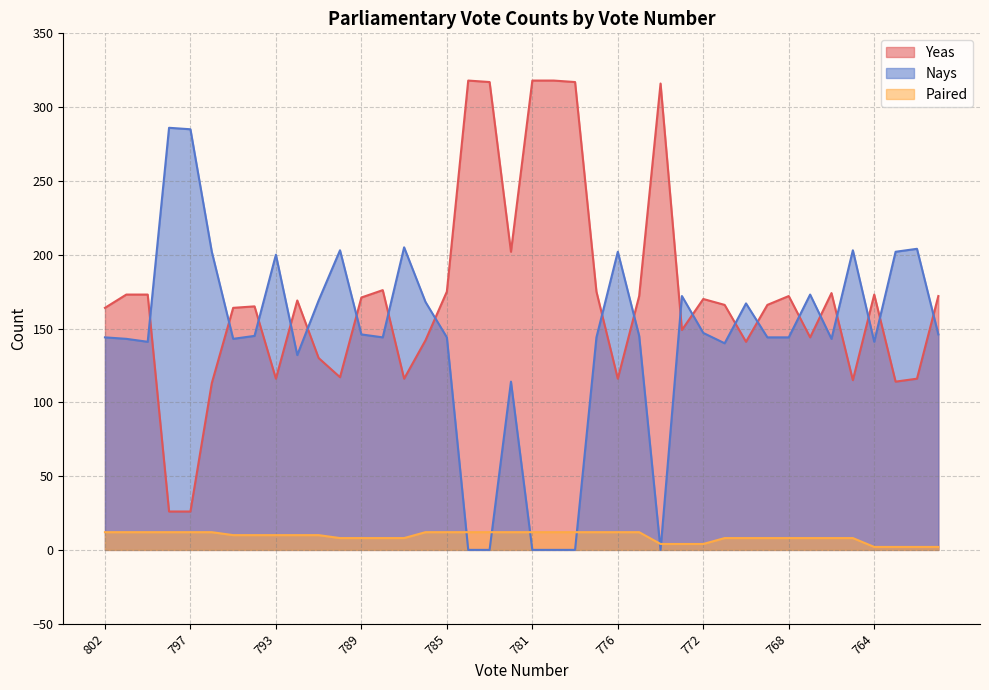

At which category does the chart reach its minimum across all series?

784